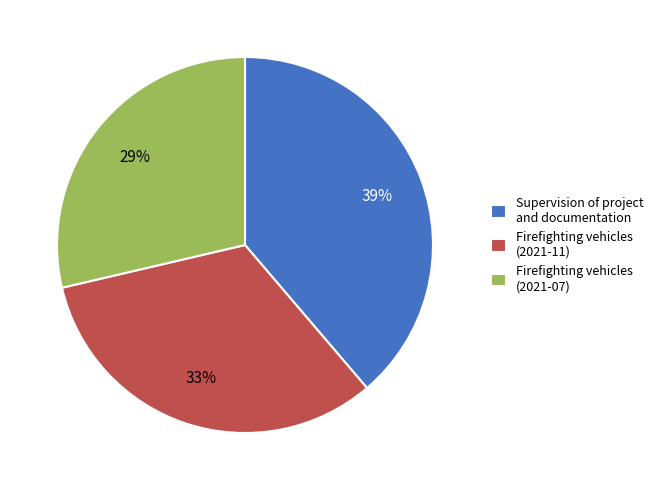

Which has a higher value, Supervision of project and documentation or Firefighting vehicles (2021-07)?

Supervision of project and documentation